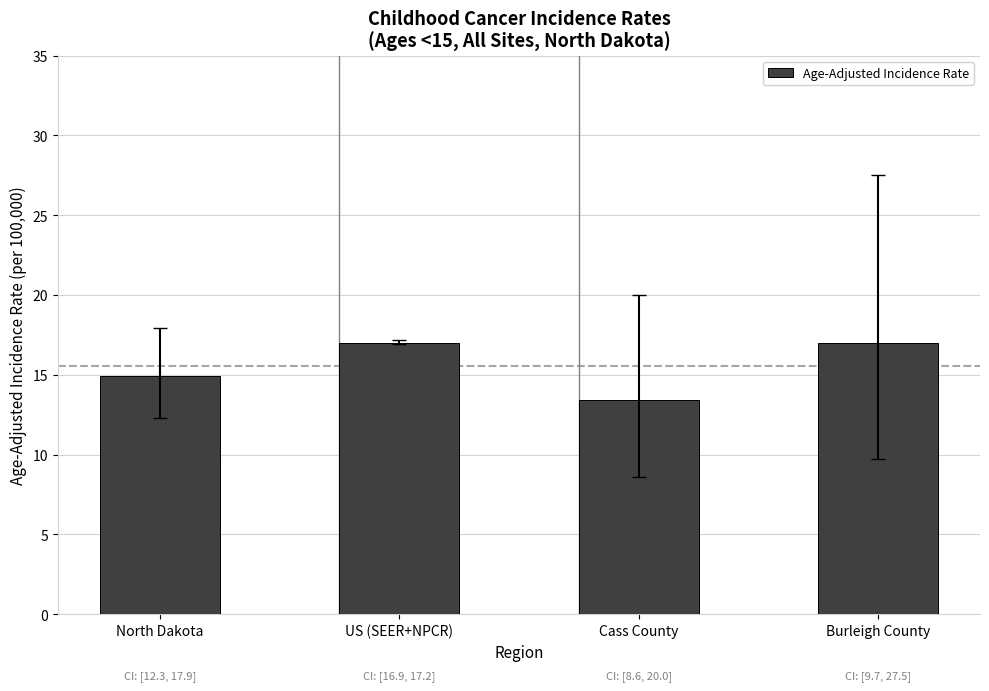

Count the values in the range 14 to 17.

3